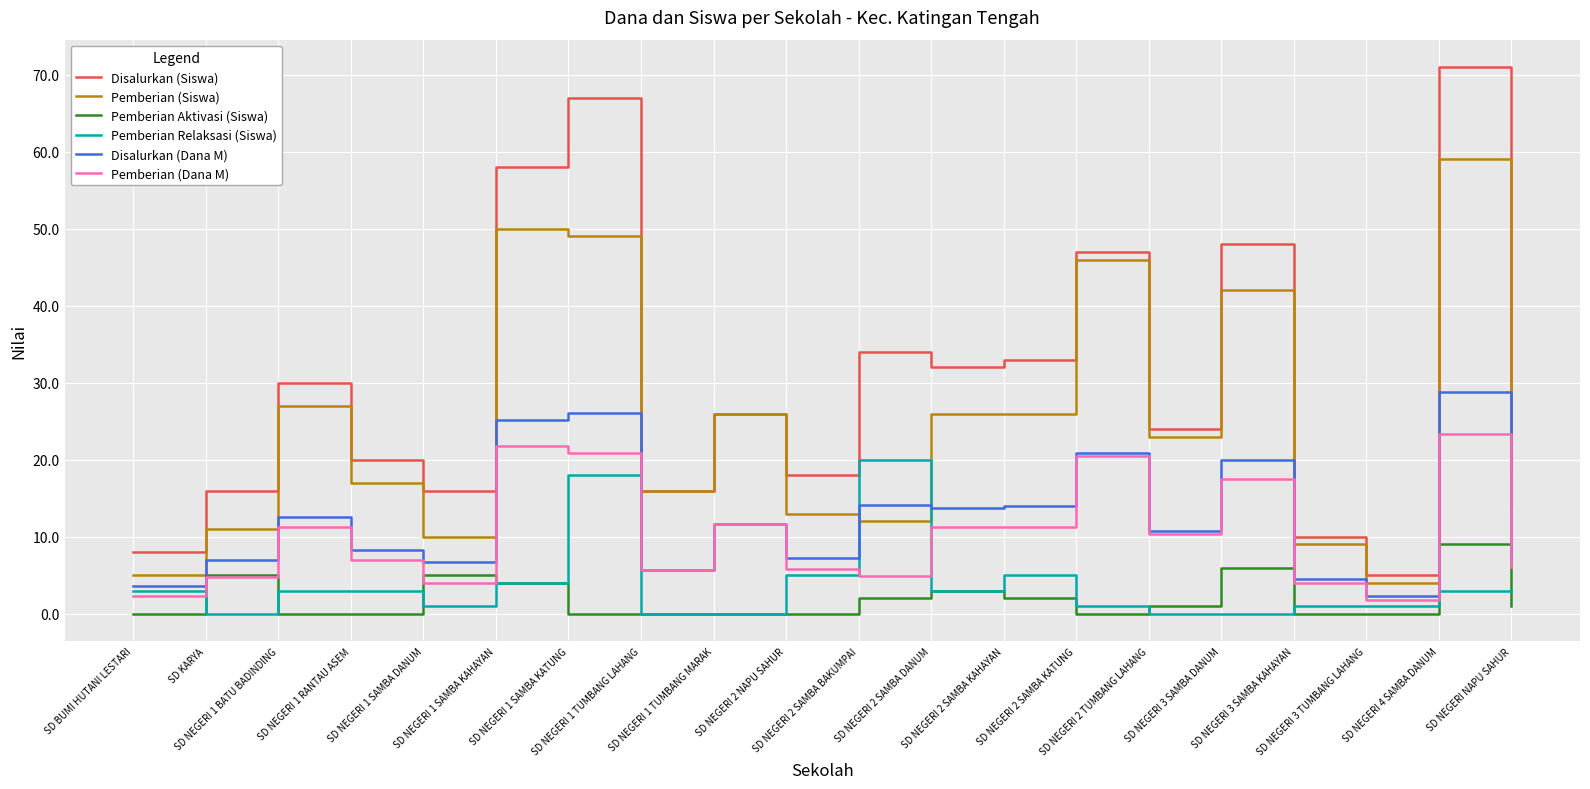

True or false: Disalurkan (Dana M) and Disalurkan (Siswa) cross at least once.

False